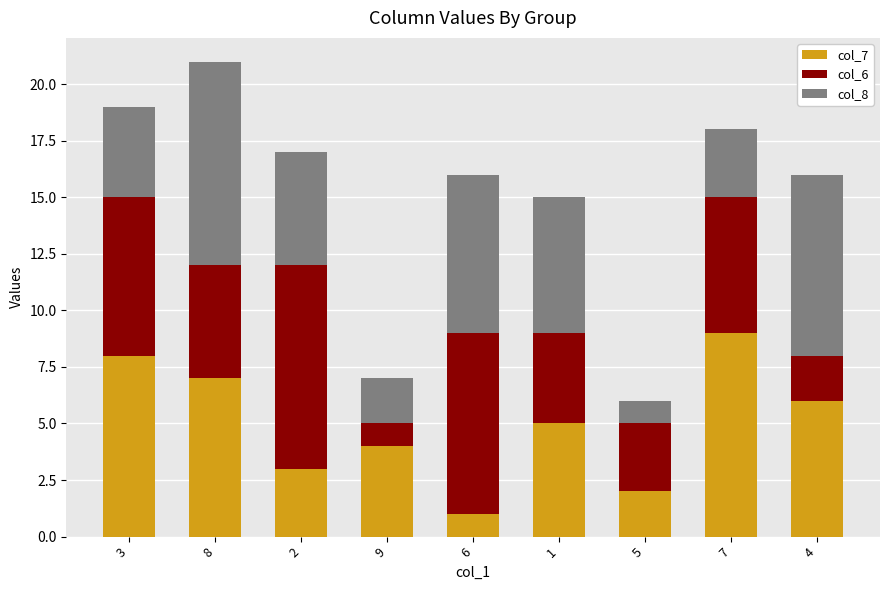

At which category is the sum across all series the highest?

8